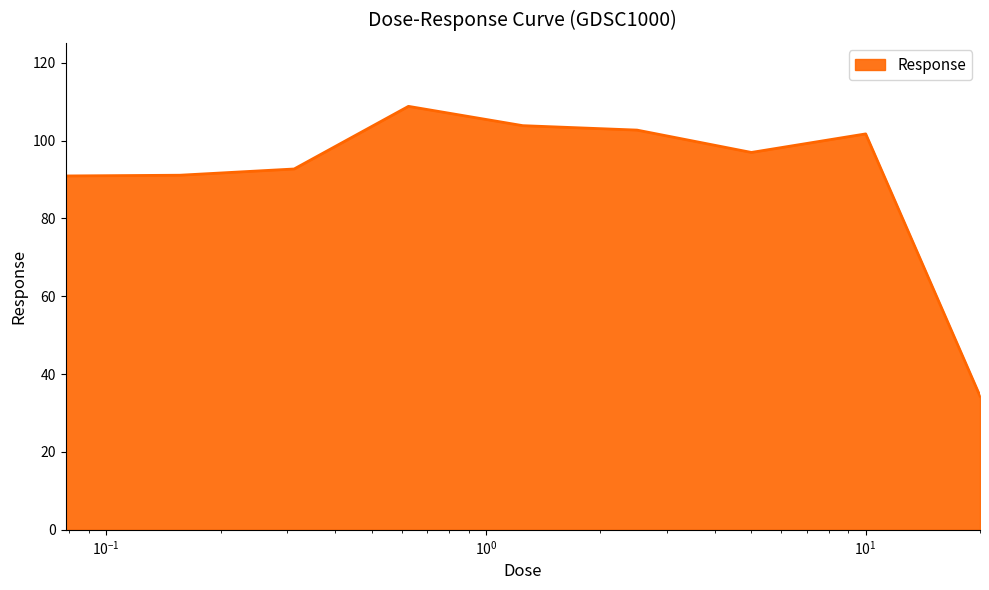

How many distinct data groups are displayed?

1